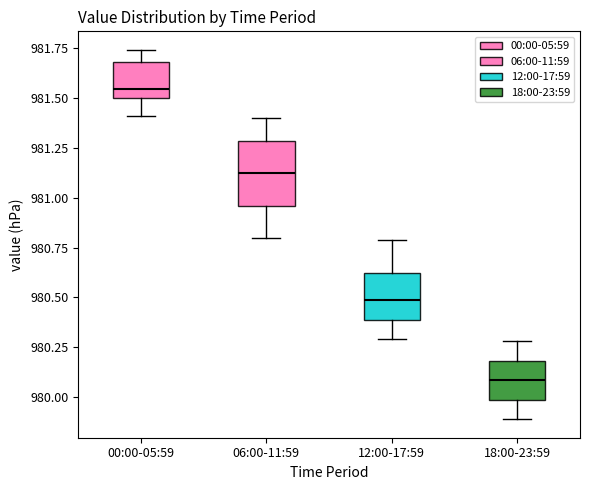

Reading left to right, read every box against the y-axis: the position of its median line, the range the box covers, and the ends of its whiskers. The values are not printed on the chart, so give them approximately, as read against the axis.

00:00-05:59: median 981.55, box 981.50 to 981.70, whiskers 981.40 to 981.75
06:00-11:59: median 981.15, box 980.95 to 981.30, whiskers 980.80 to 981.40
12:00-17:59: median 980.50, box 980.40 to 980.60, whiskers 980.30 to 980.80
18:00-23:59: median 980.10, box 980.00 to 980.20, whiskers 979.90 to 980.30